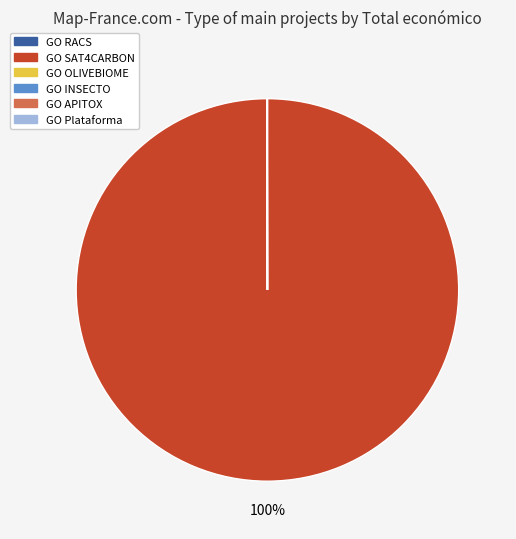

Is there a majority slice in this chart?

Yes